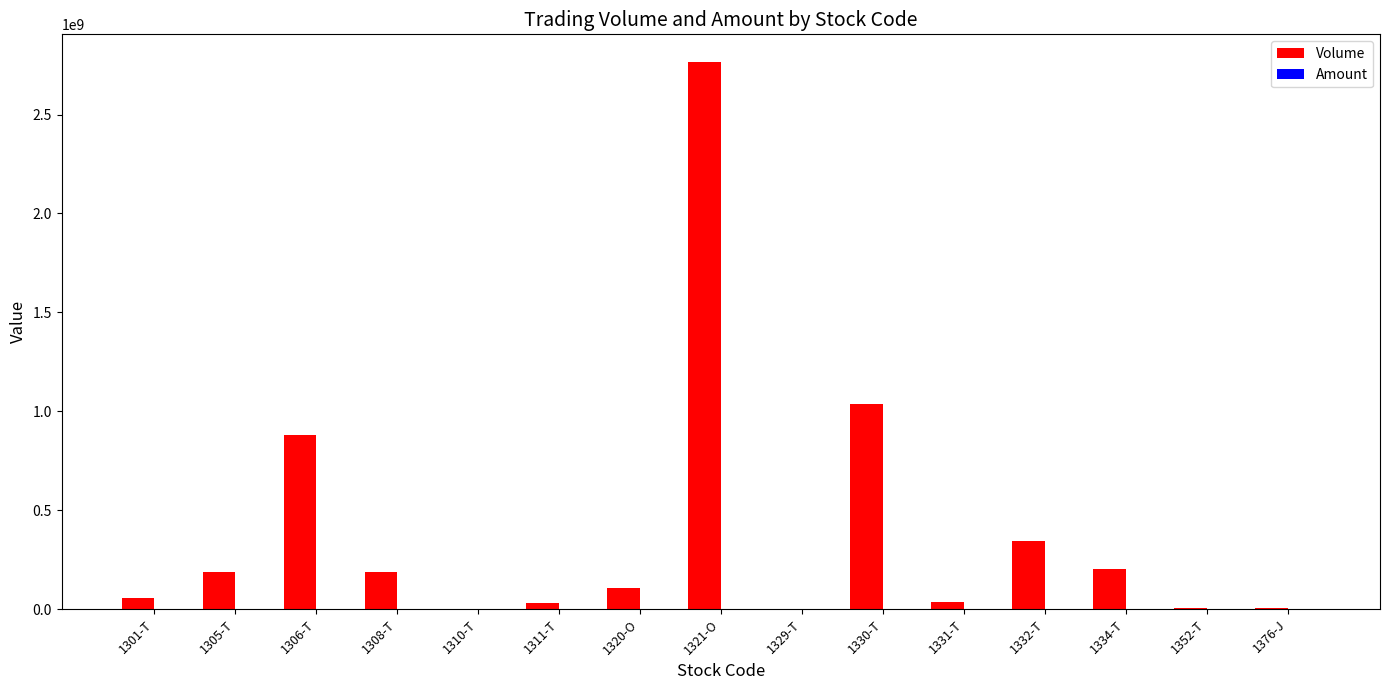

At which label is Volume closest to 1384195250?

1330-T